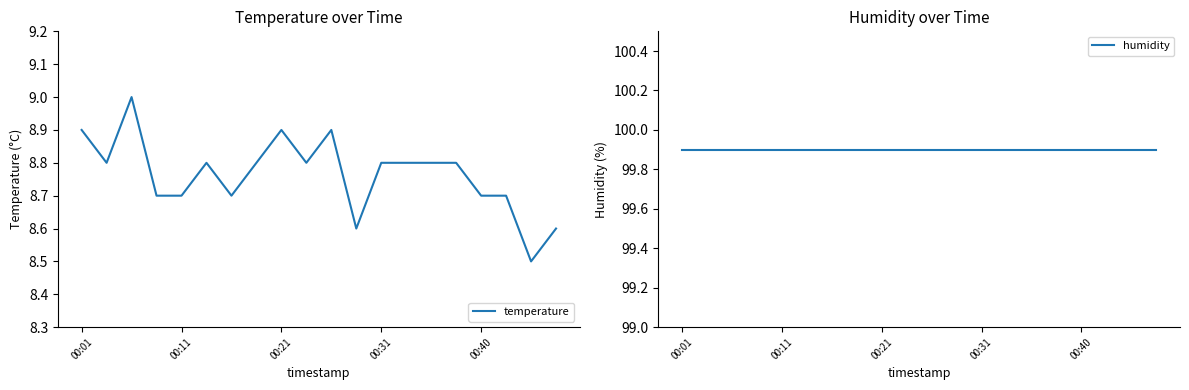

True or false: temperature has a value of 8.7 at 00:40.

True